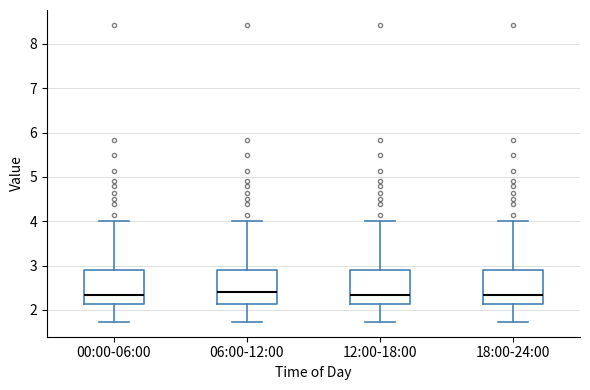

Where is the lower edge of the box for 12:00-18:00 on the y-axis? The values are not printed on the chart, so give them approximately, as read against the axis.

2.1